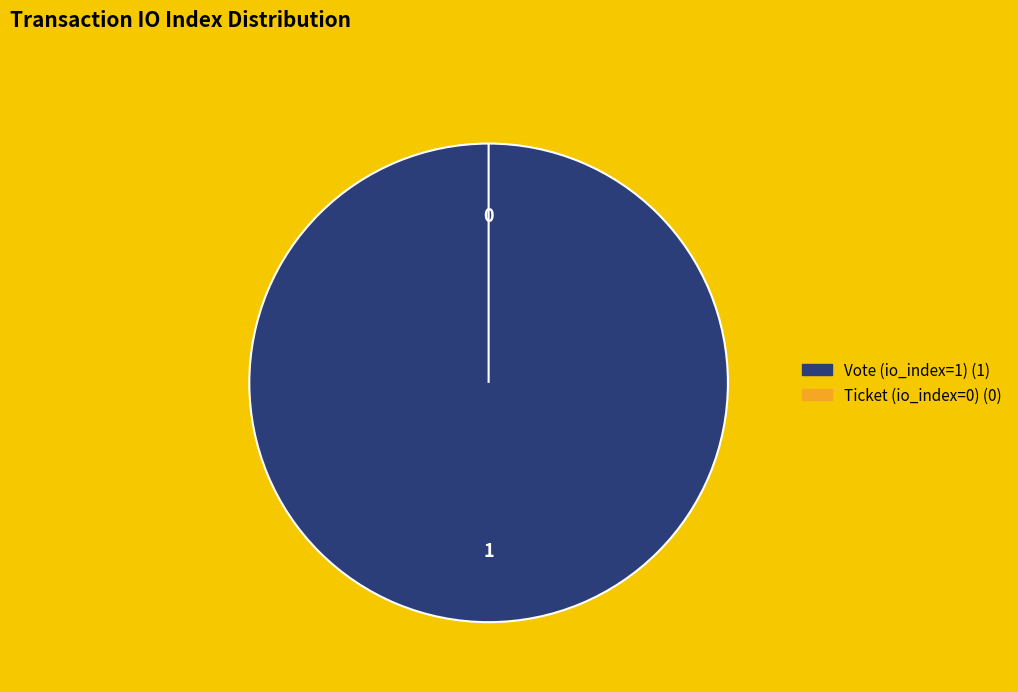

Count the number of slices in the pie.

2